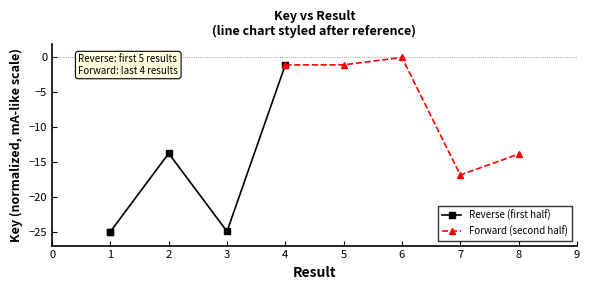

In Forward (second half), how many points are higher than both neighbors (excluding endpoints)?

1